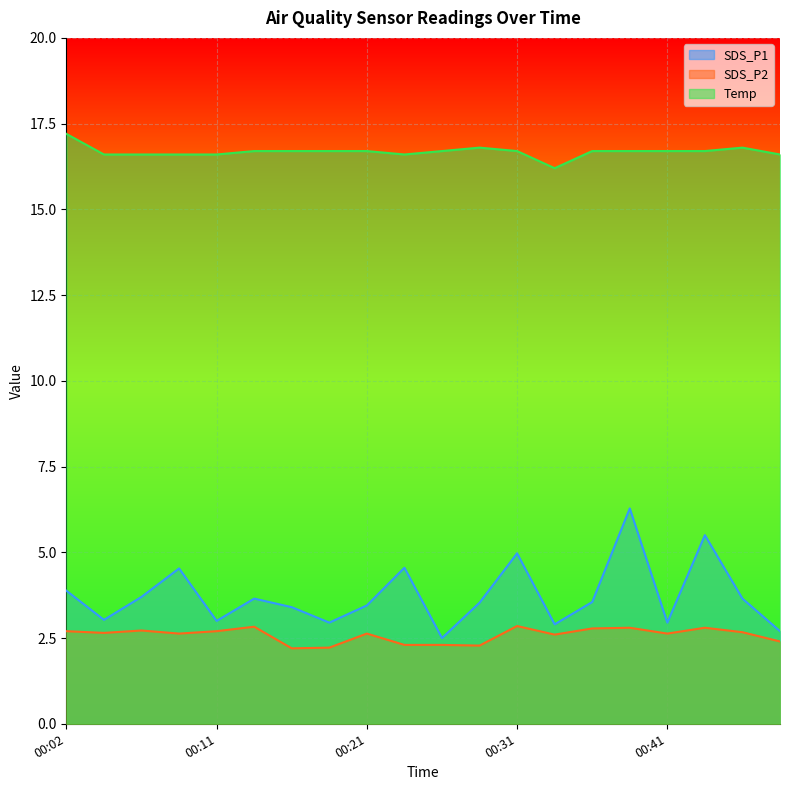

Does the chart display data point markers on the line(s)?

No